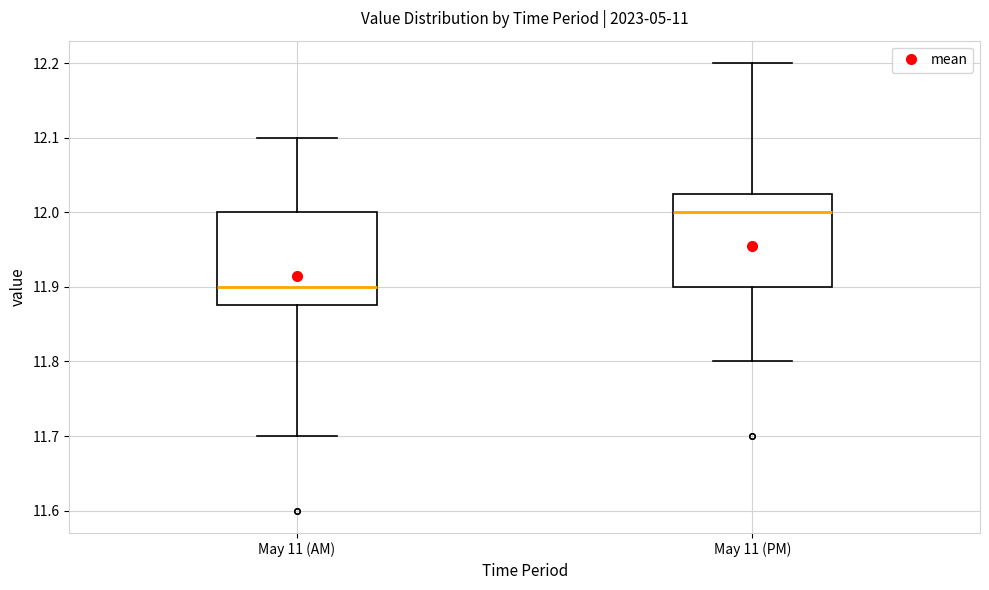

Which box's median line is the lowest?

May 11 (AM)